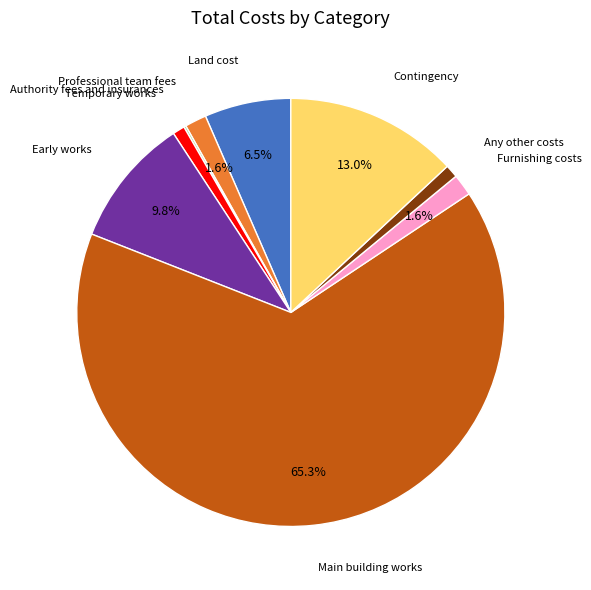

Which slice is the largest?

Main building works